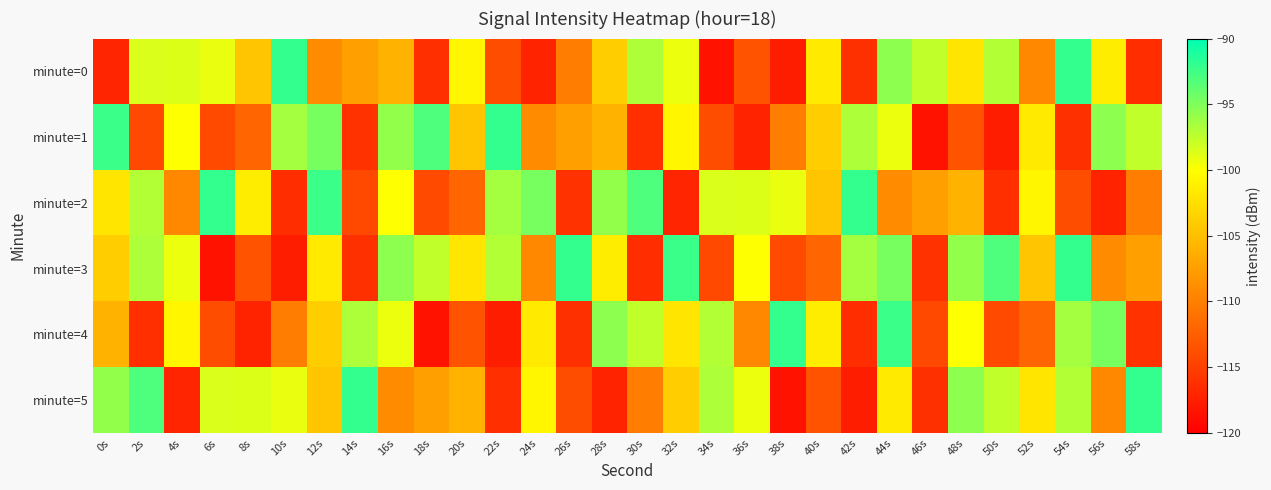

At which category is the sum across all series the highest?

44s